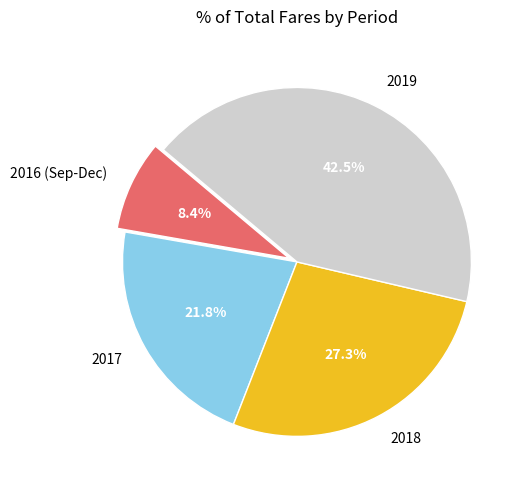

Combined, do 2016 (Sep-Dec) and 2018 account for over 50%?

No